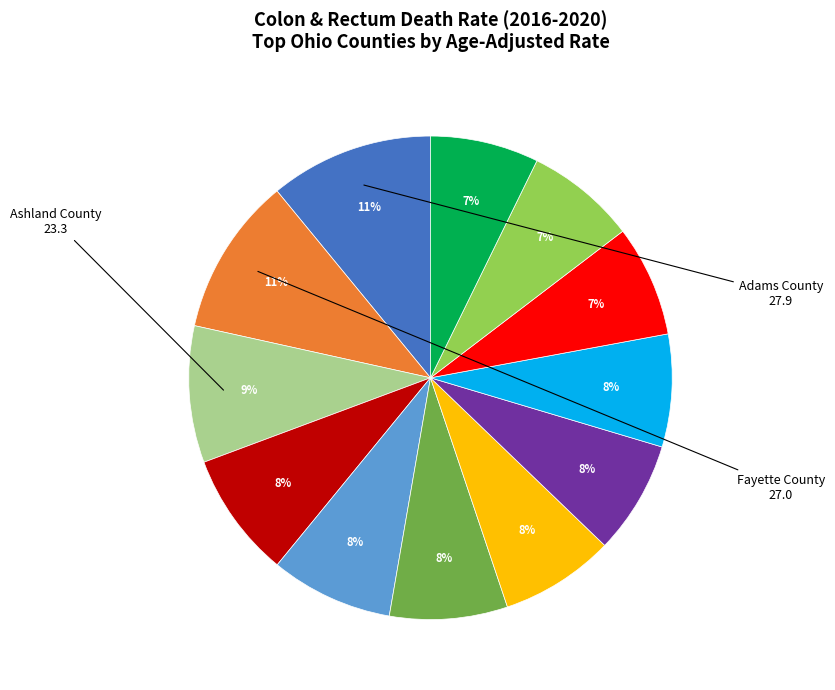

To the nearest percent, what is the average slice percentage?

8%